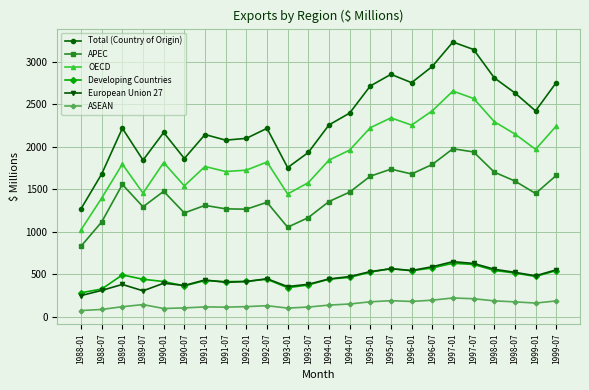

How many lines are shown in the chart?

6